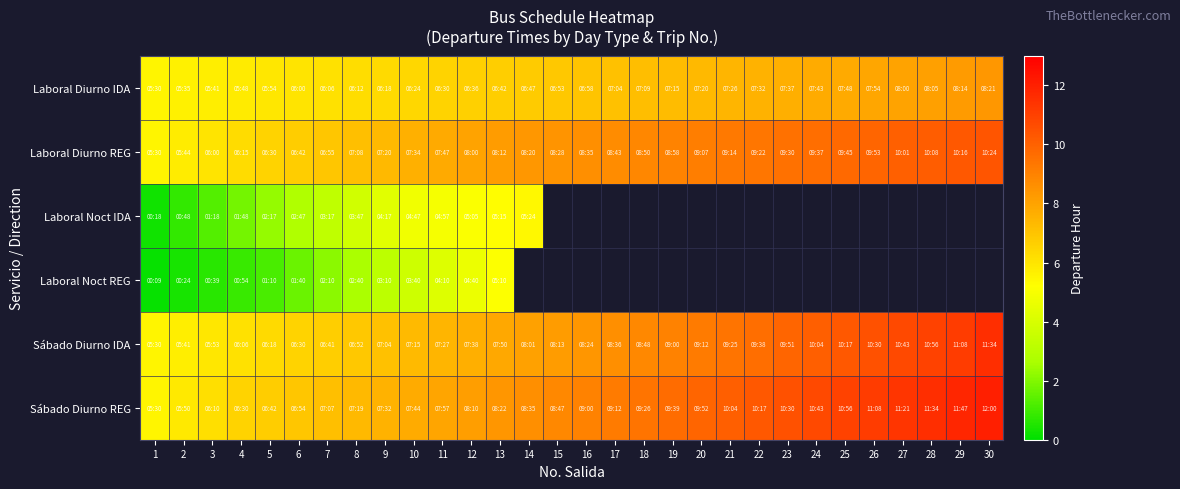

What is the greatest value displayed?

12.0